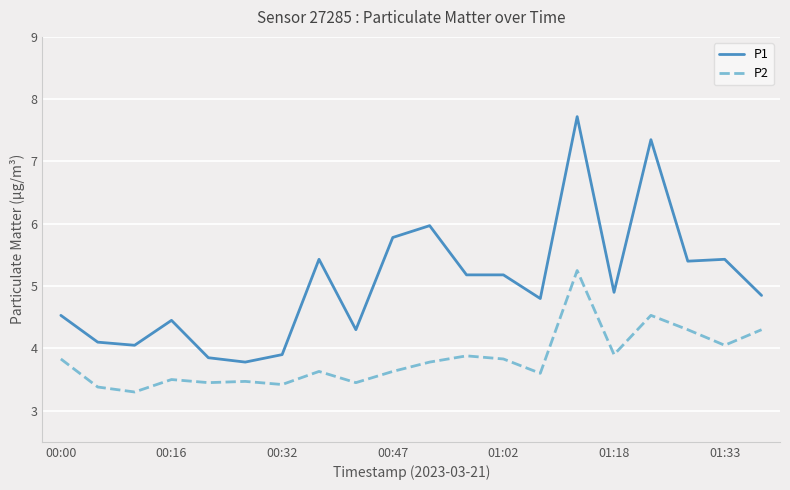

What is the minimum value shown in the chart?

3.3